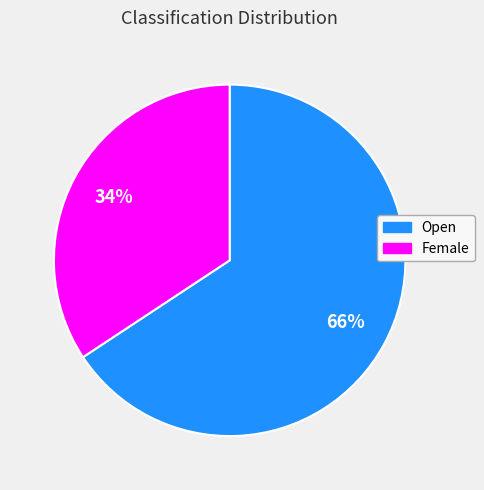

What is the ratio of the value at Female to the value at Open?

0.5